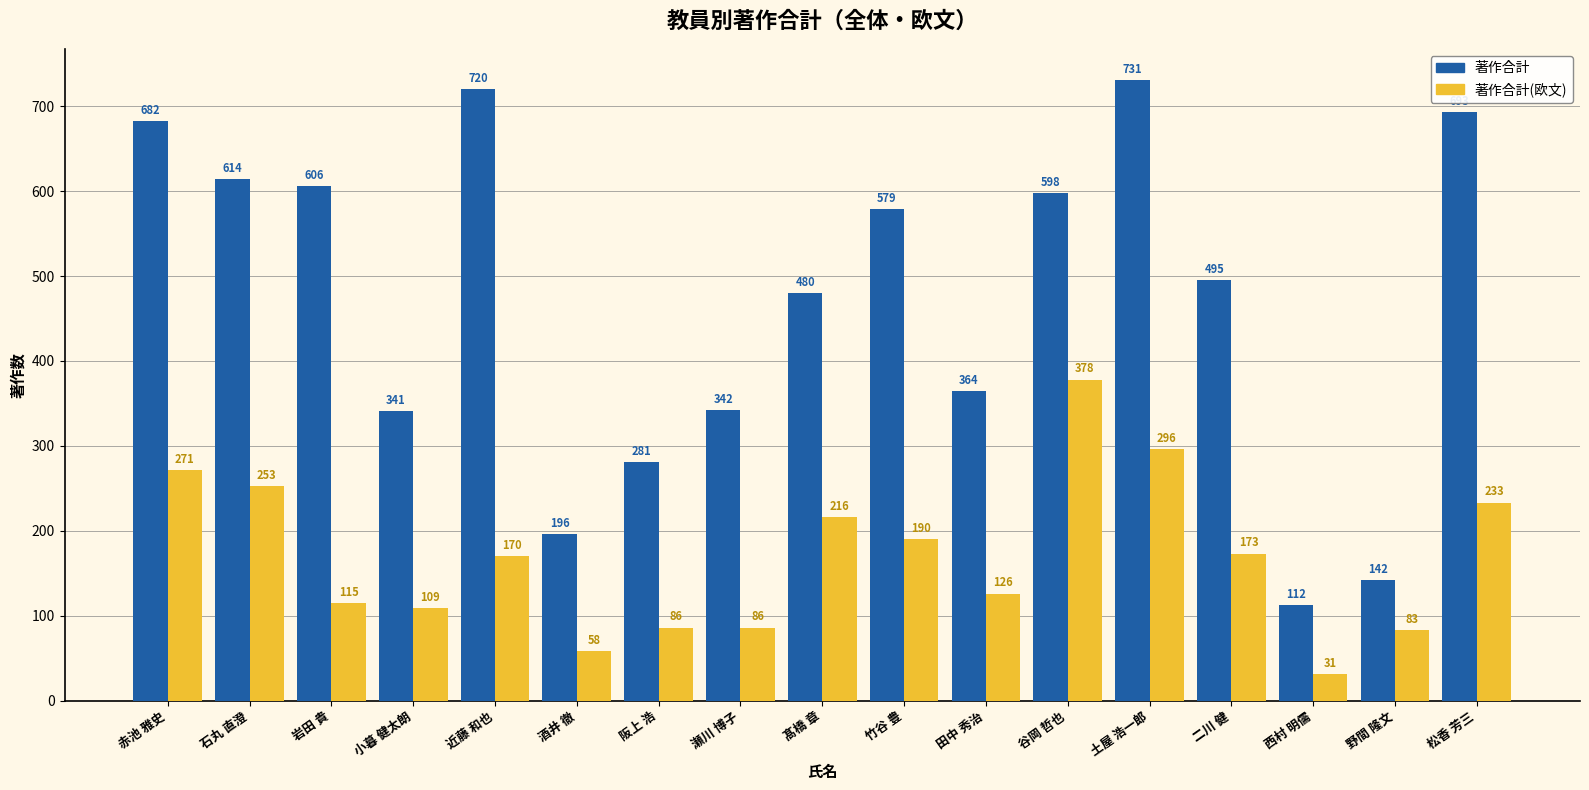

What are all the series names shown in the legend?

著作合計, 著作合計(欧文)